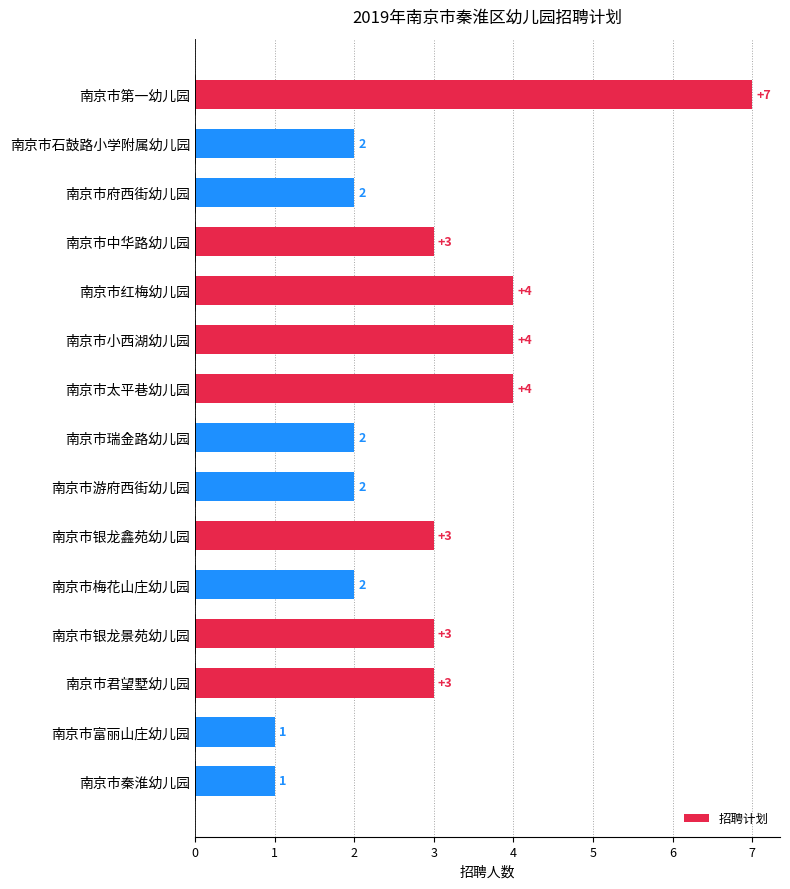

The value at 南京市中华路幼儿园 is 5. True or false?

False